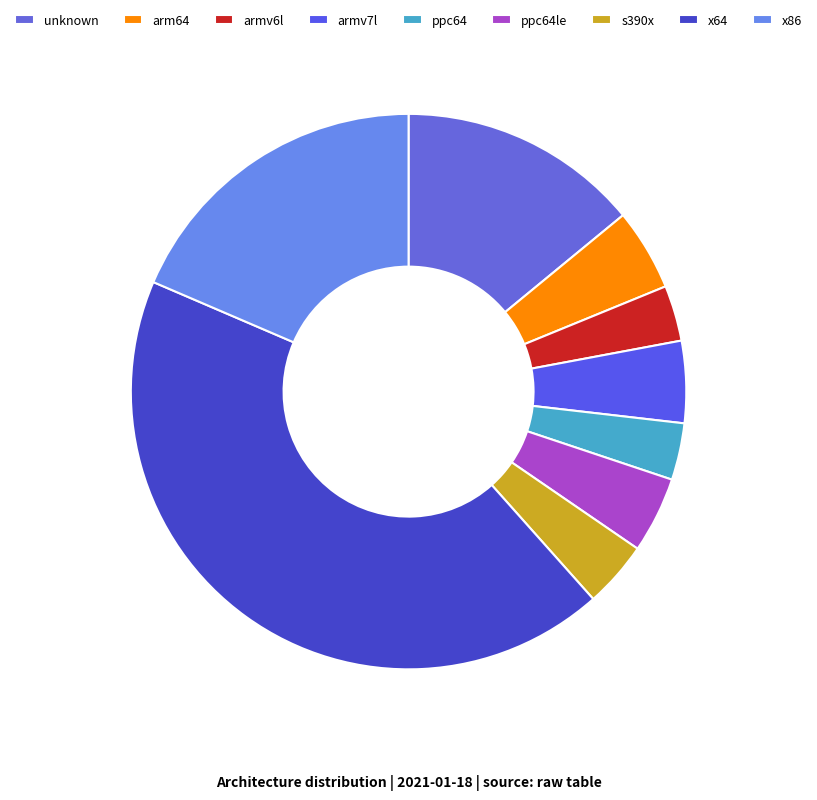

Is ppc64 the majority of the pie?

No